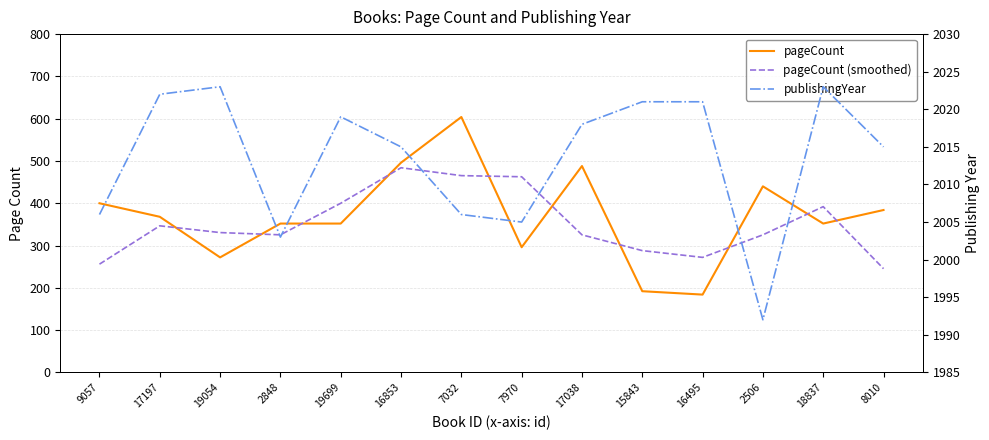

Rank the categories by pageCount (smoothed) value from lowest to highest.

8010, 9057, 16495, 15843, 2848, 17038, 2506, 19054, 17197, 18837, 19699, 7970, 7032, 16853